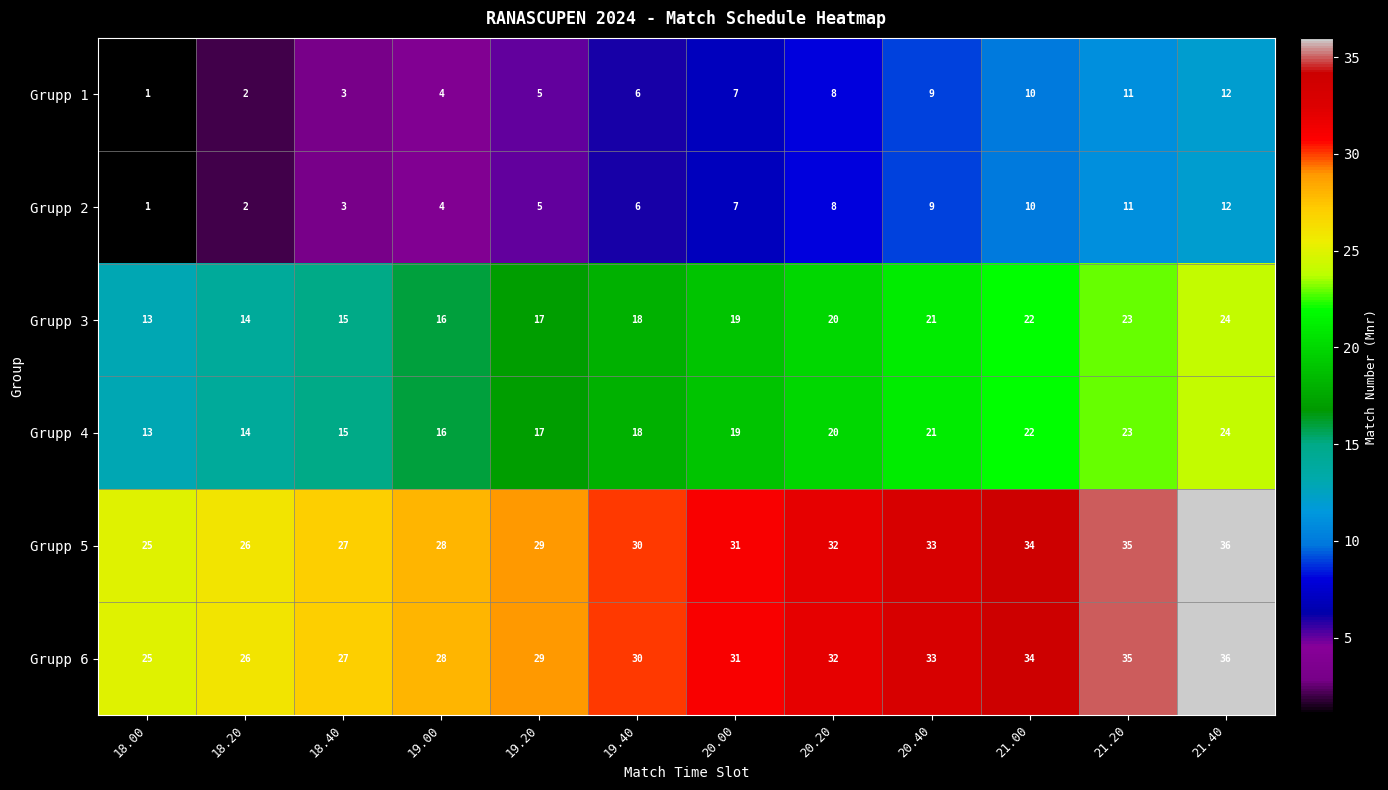

At which category is the sum across all series the highest?

21.40